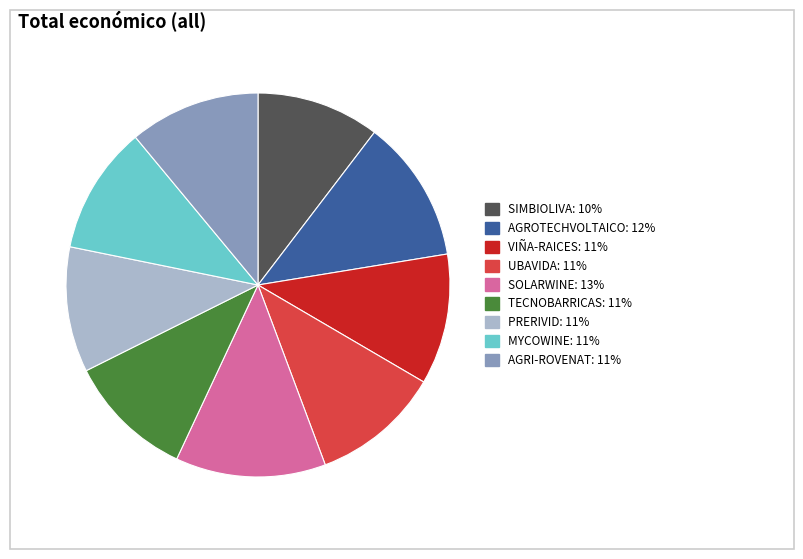

True or false: AGROTECHVOLTAICO accounts for 19% of the total.

False